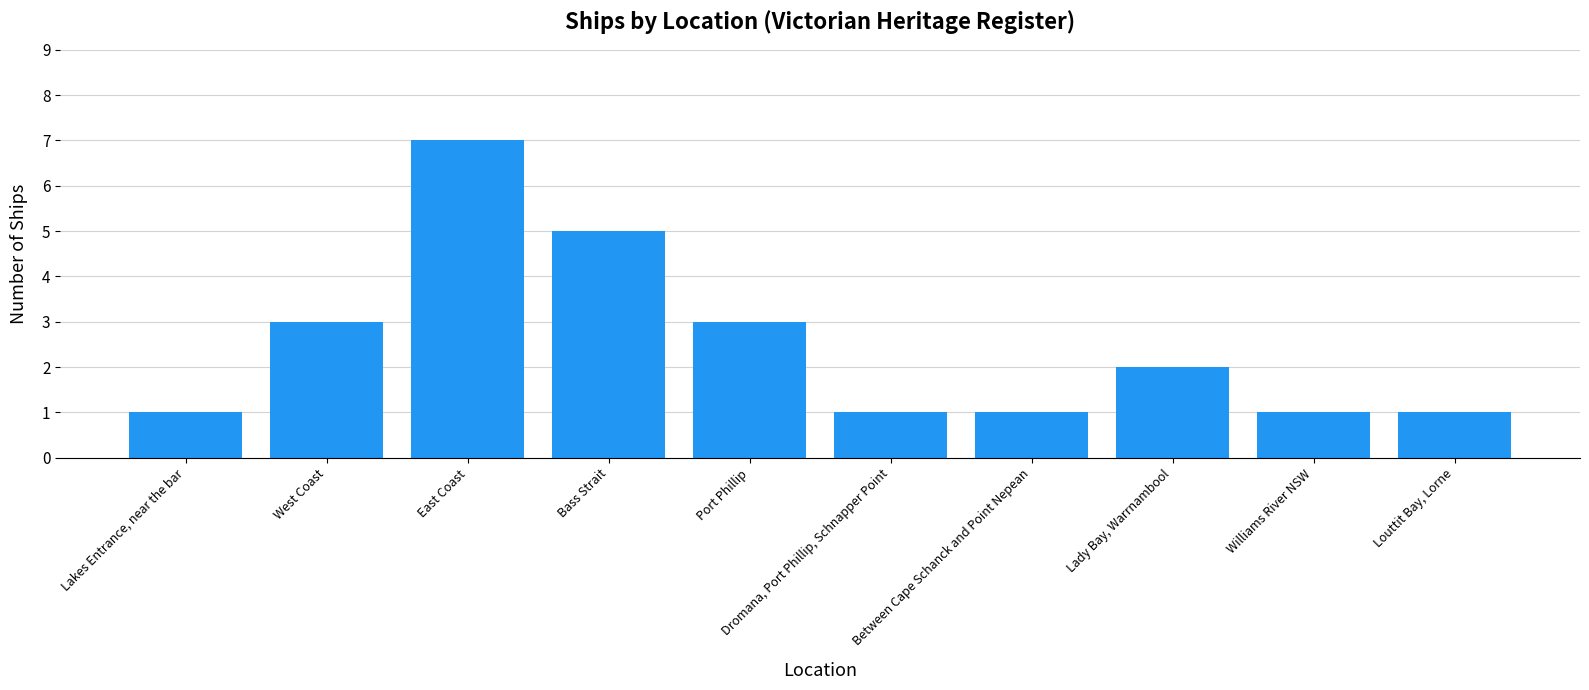

At which label does the data first exceed 2?

West Coast